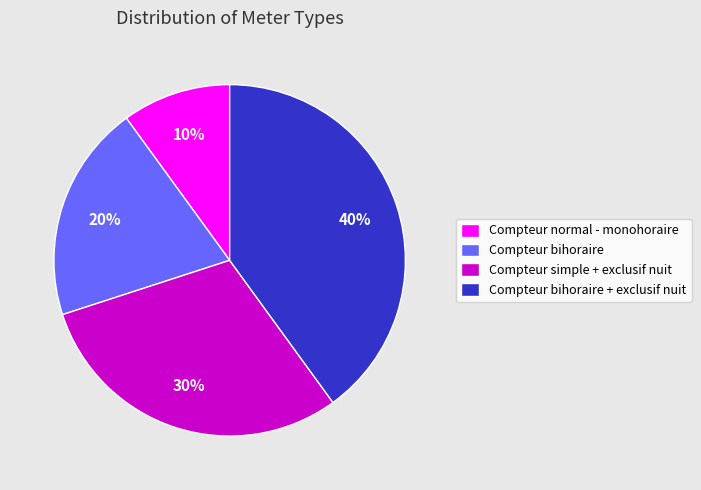

What percentage is the Compteur simple + exclusif nuit slice, to the nearest percent?

30%